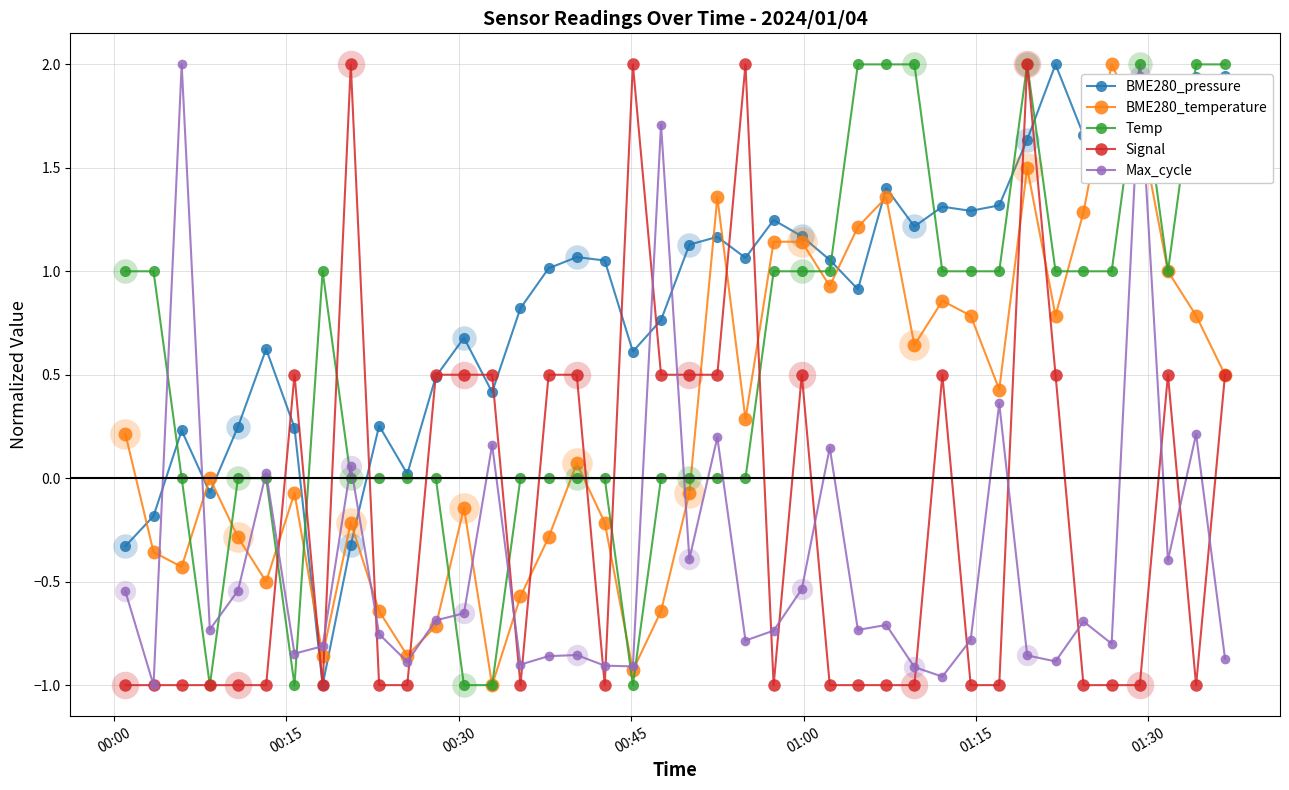

At how many categories does at least one series exceed 0?

39